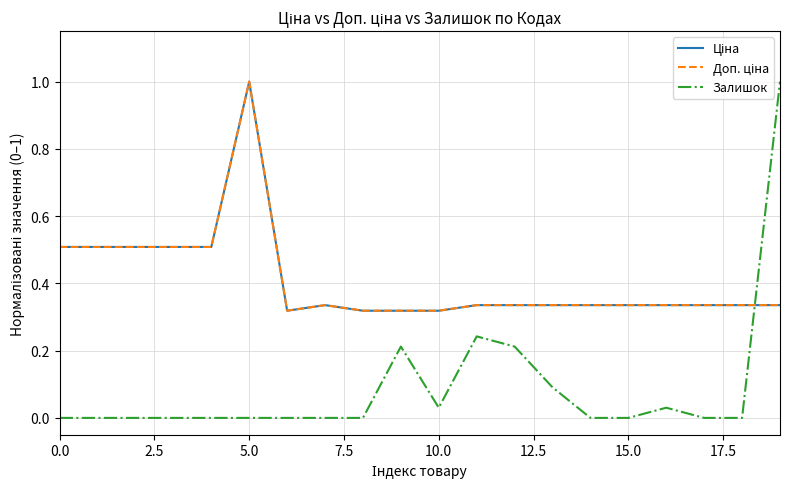

After their last crossing, which series has the higher values: Залишок or Доп. ціна?

Залишок